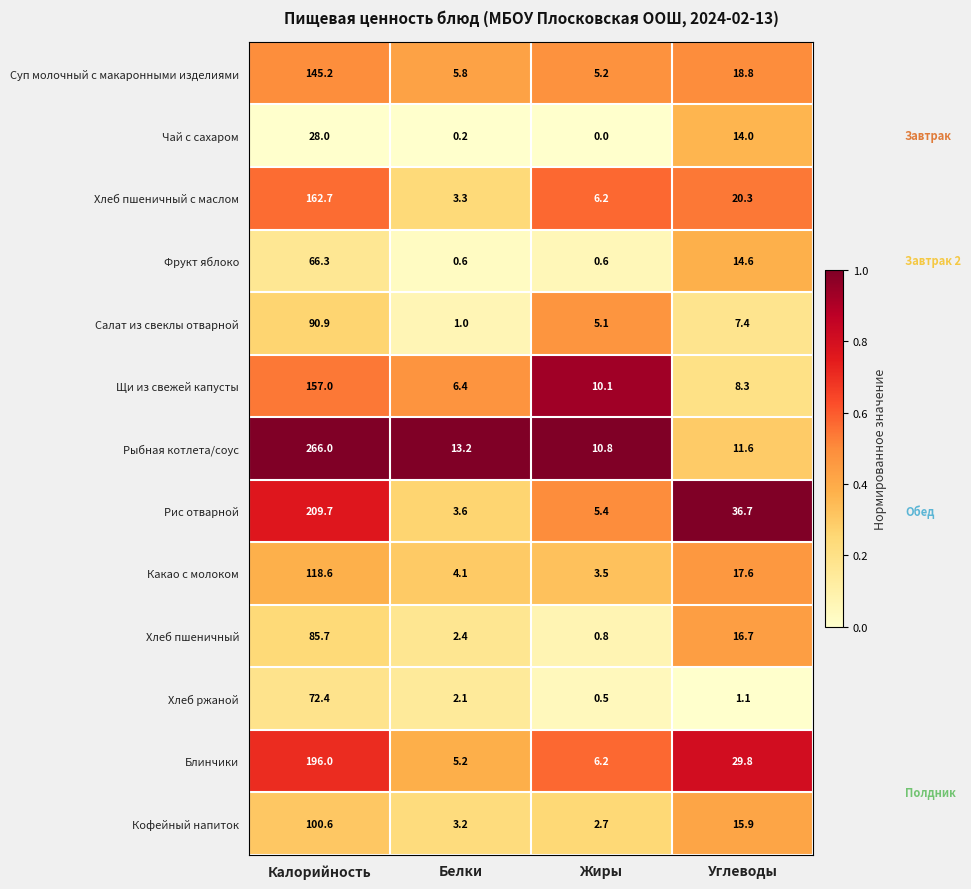

What is the difference between the second highest and minimum values in the Какао с молоком series?

14.1